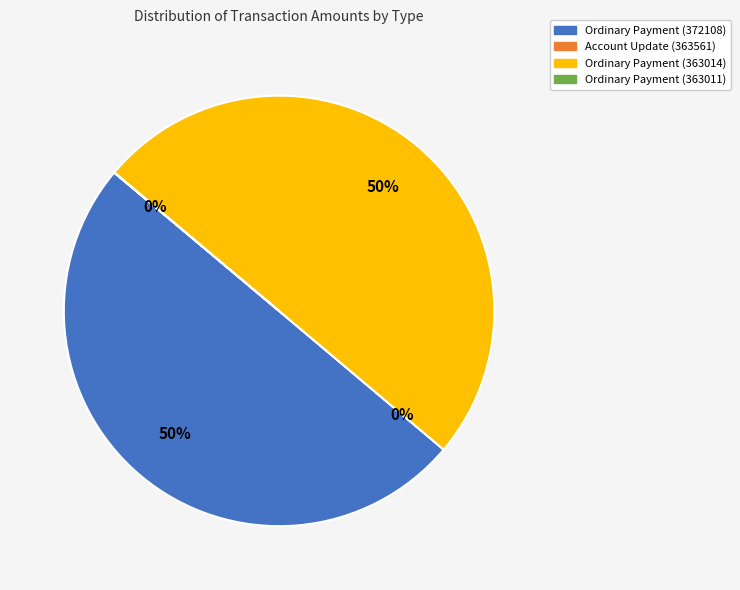

Do Ordinary Payment
(Height 363014) and Account Update
(Height 363561) together represent more than half of the pie?

Yes